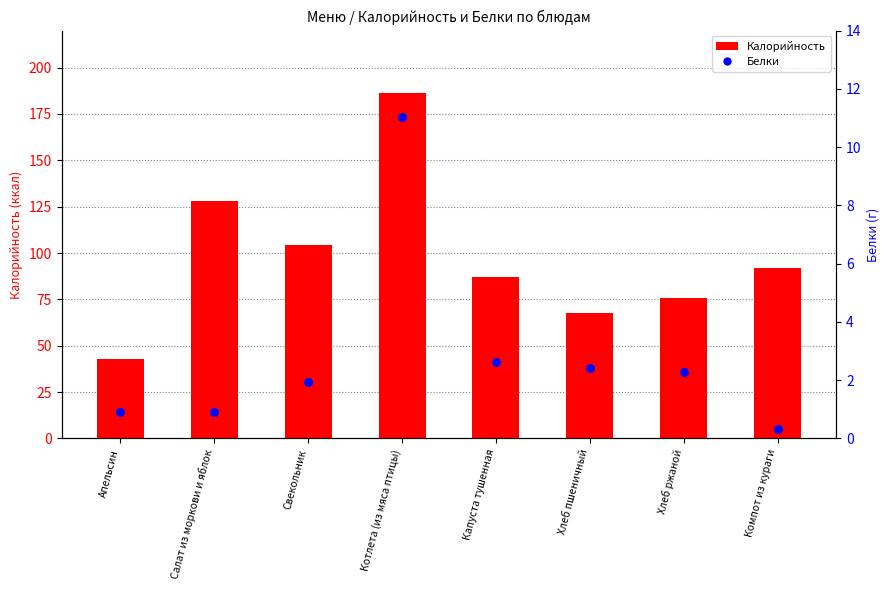

Which series contains the lowest Y value?

Белки